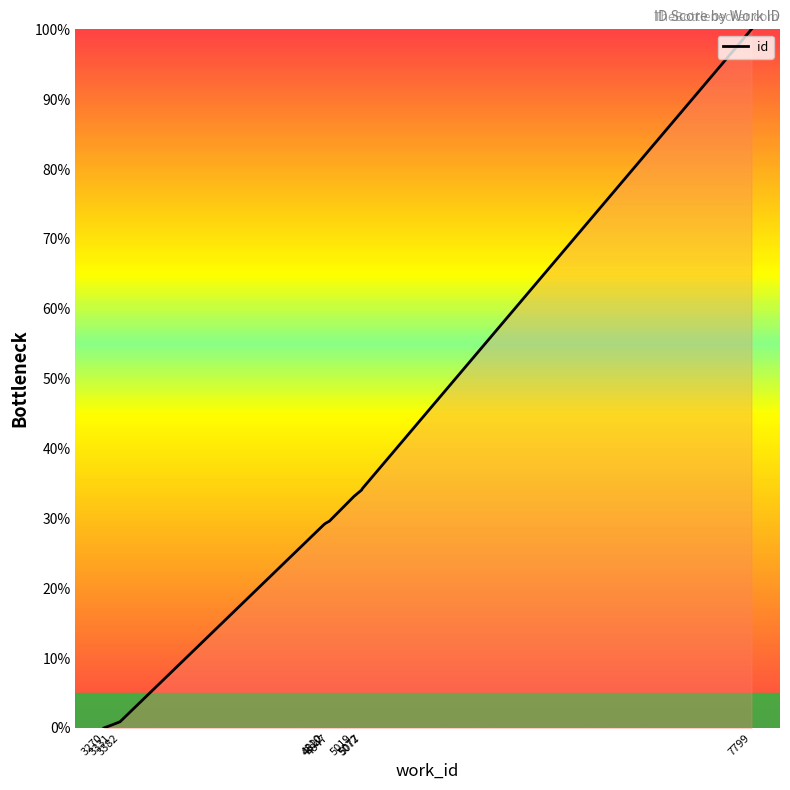

What is the average value?

29.1